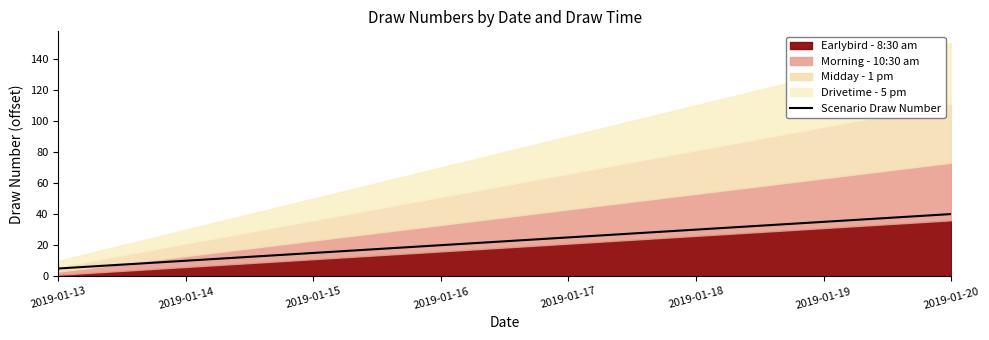

The chart shows a value of 30 at 2019-01-18. True or false?

True